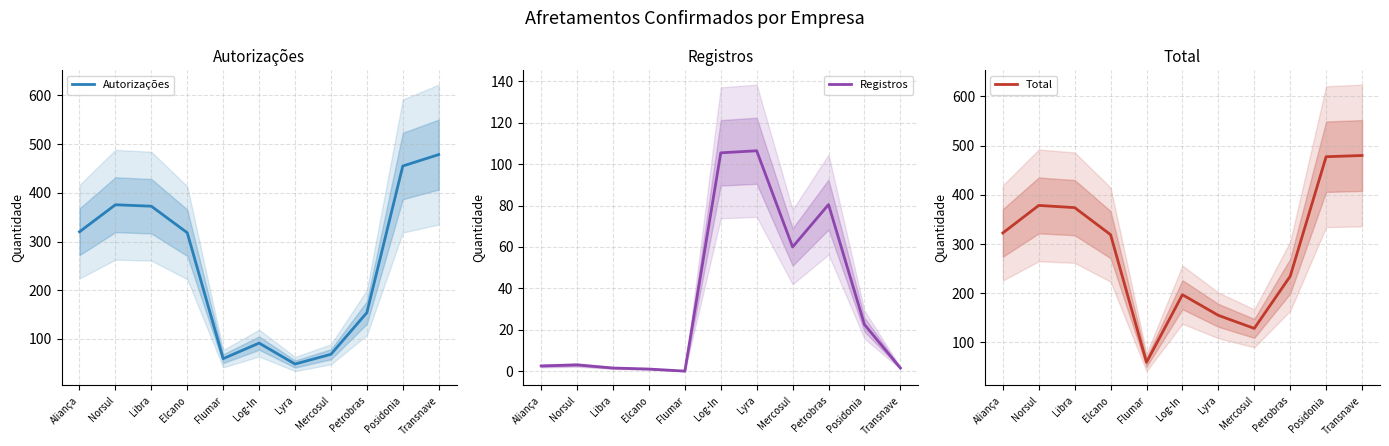

The value of Registros at Flumar is -54.4. True or false?

False